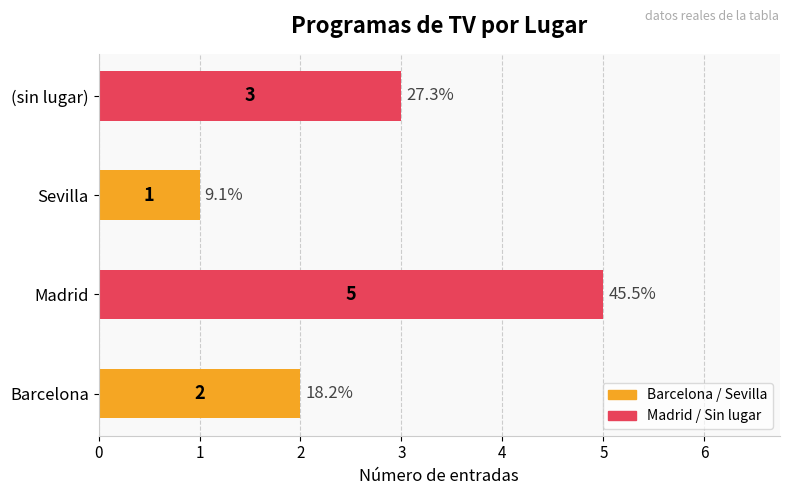

What is the change in value from Madrid to Sevilla?

-4